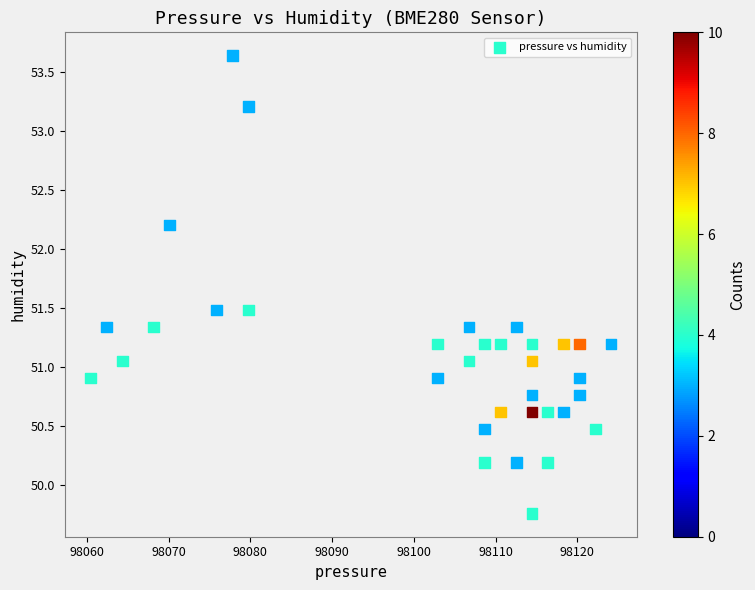

What is the range of X values (max minus min)?

63.6